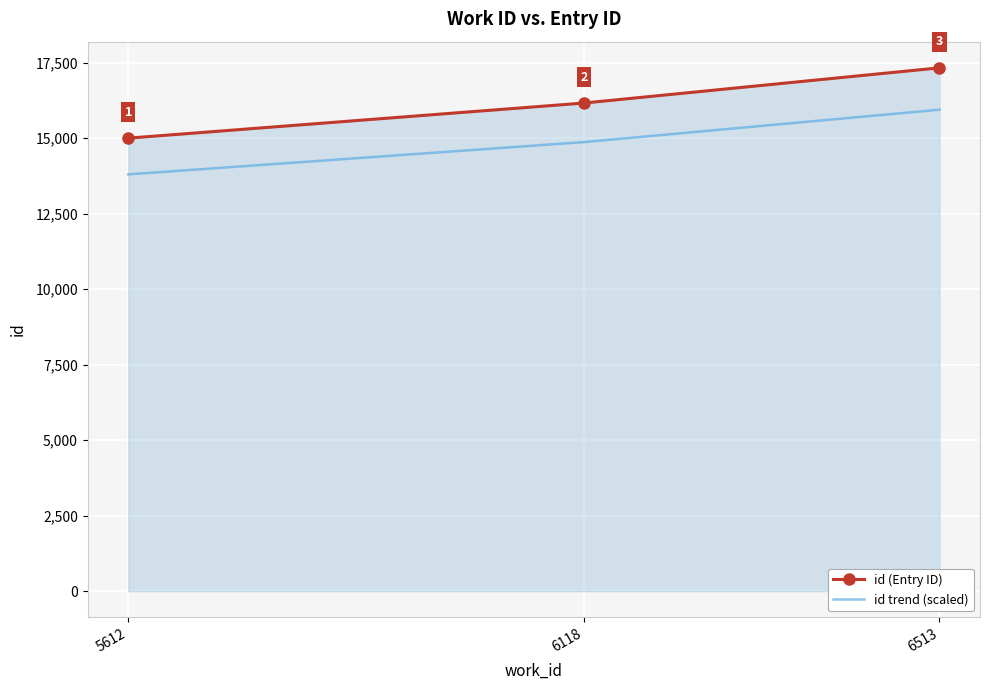

True or false: id trend (scaled) has a value of 6333.9 at 6118.

False